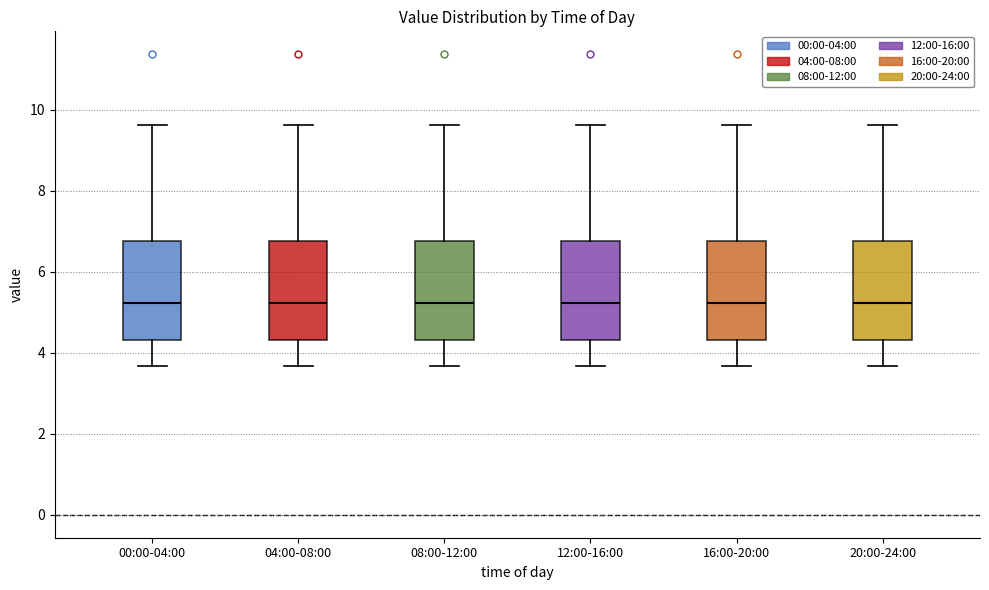

Reading left to right, transcribe this box plot: for each box, give where its median line is, the range the box spans, and where its two whiskers end, as read against the y-axis. The values are not printed on the chart, so give them approximately, as read against the axis.

00:00-04:00: median 5.2, box 4.4 to 6.8, whiskers 3.6 to 9.6
04:00-08:00: median 5.2, box 4.4 to 6.8, whiskers 3.6 to 9.6
08:00-12:00: median 5.2, box 4.4 to 6.8, whiskers 3.6 to 9.6
12:00-16:00: median 5.2, box 4.4 to 6.8, whiskers 3.6 to 9.6
16:00-20:00: median 5.2, box 4.4 to 6.8, whiskers 3.6 to 9.6
20:00-24:00: median 5.2, box 4.4 to 6.8, whiskers 3.6 to 9.6